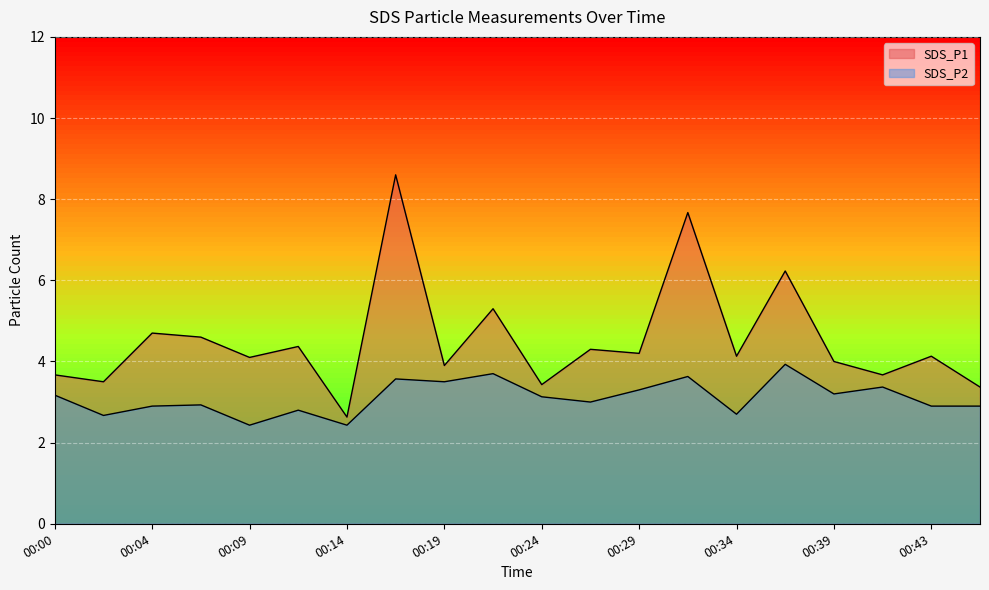

What is the total value across all series at 00:36?

10.2